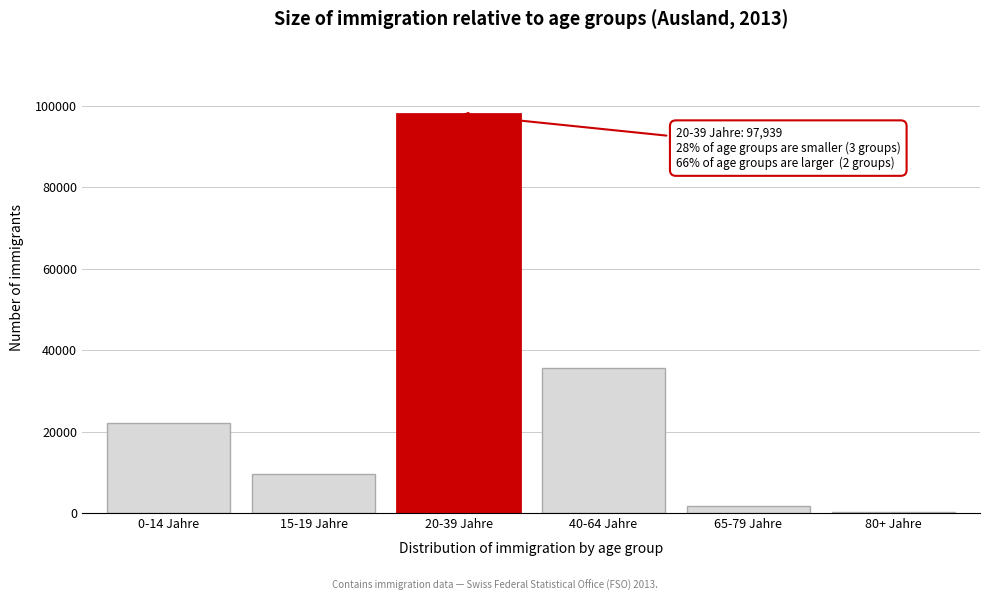

Reading left to right, extract all data points from this chart.

0-14 Jahre=22188	15-19 Jahre=9453	20-39 Jahre=97939	40-64 Jahre=35616	65-79 Jahre=1711	80+ Jahre=341